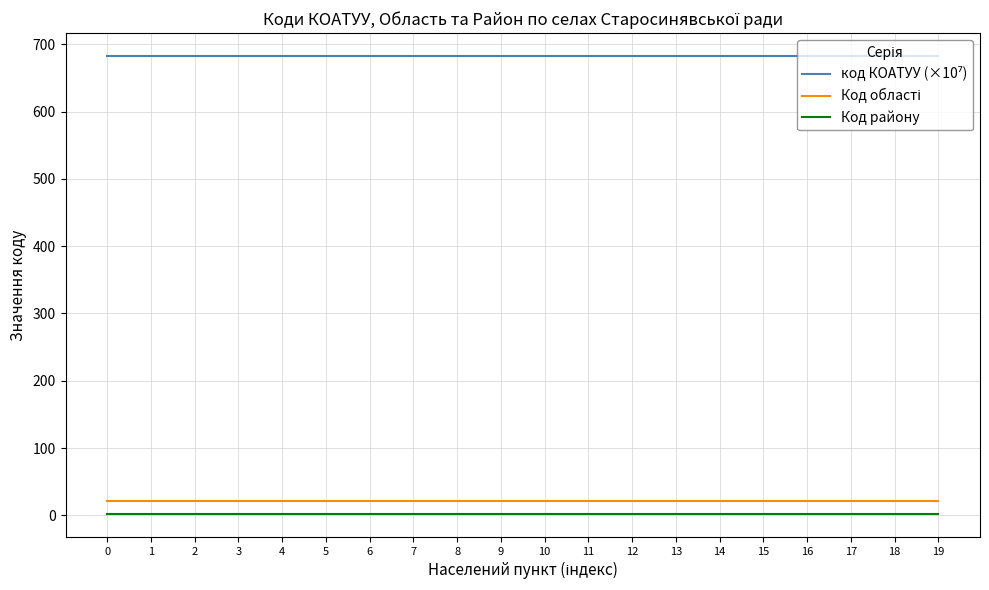

The value of Код району at 13 is 2.0. True or false?

True